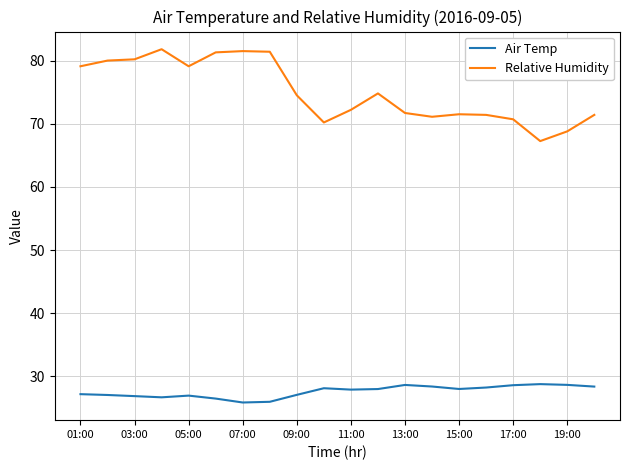

Which series has the largest range (max minus min)?

Relative Humidity